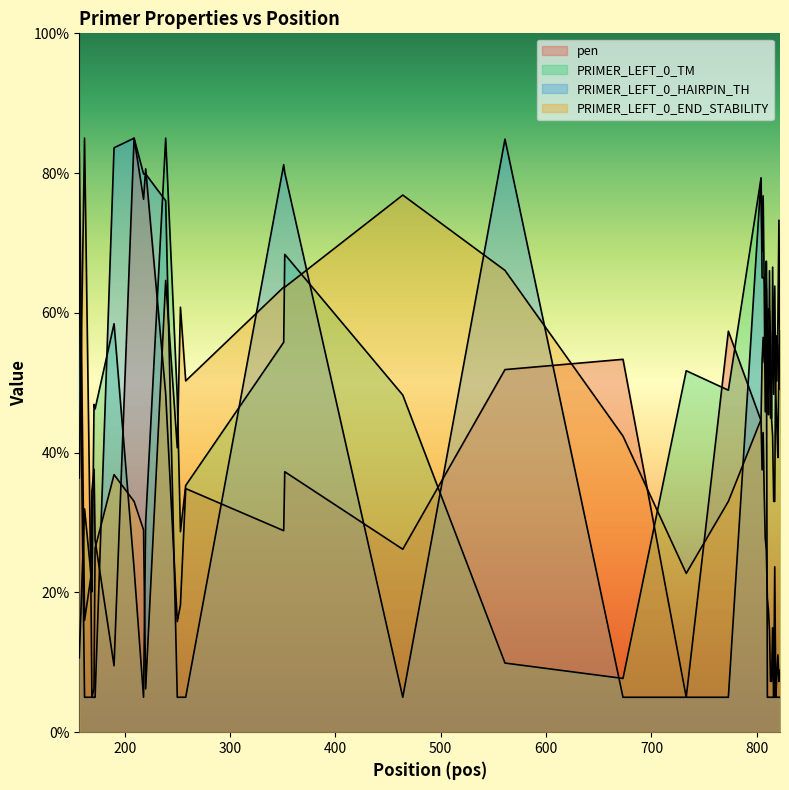

Which series ends up on top after the final intersection of pen and PRIMER_LEFT_0_TM?

PRIMER_LEFT_0_TM